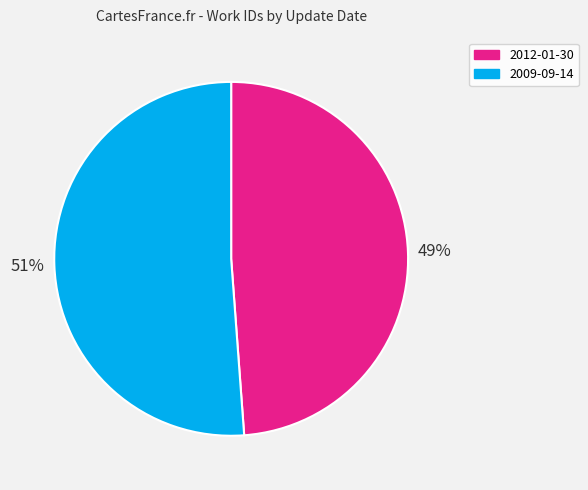

What is the largest slice in the pie chart?

2009-09-14